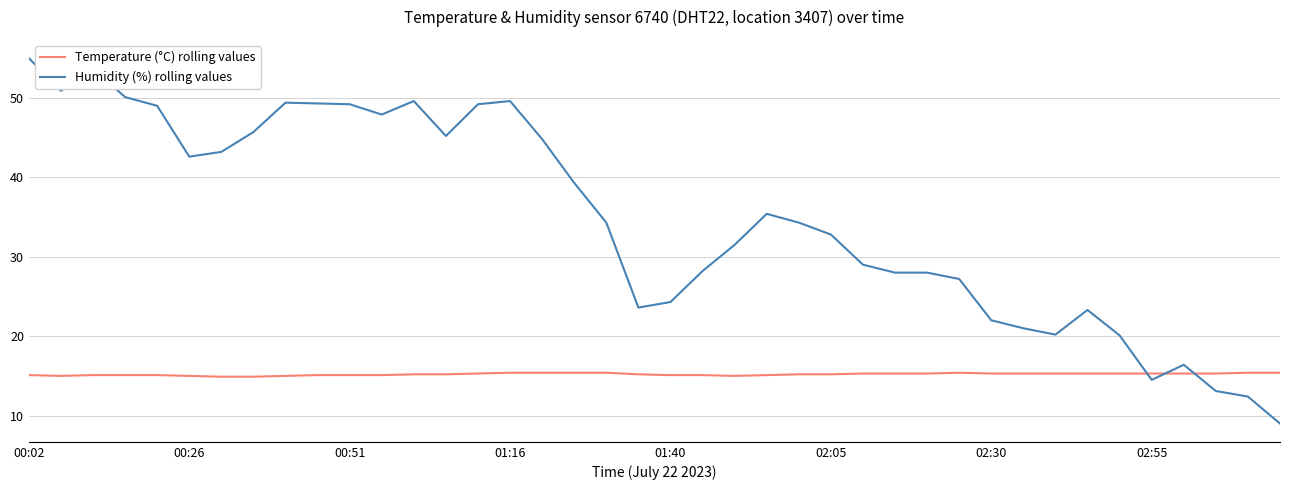

Which series has the widest spread of values?

Humidity (%) rolling values